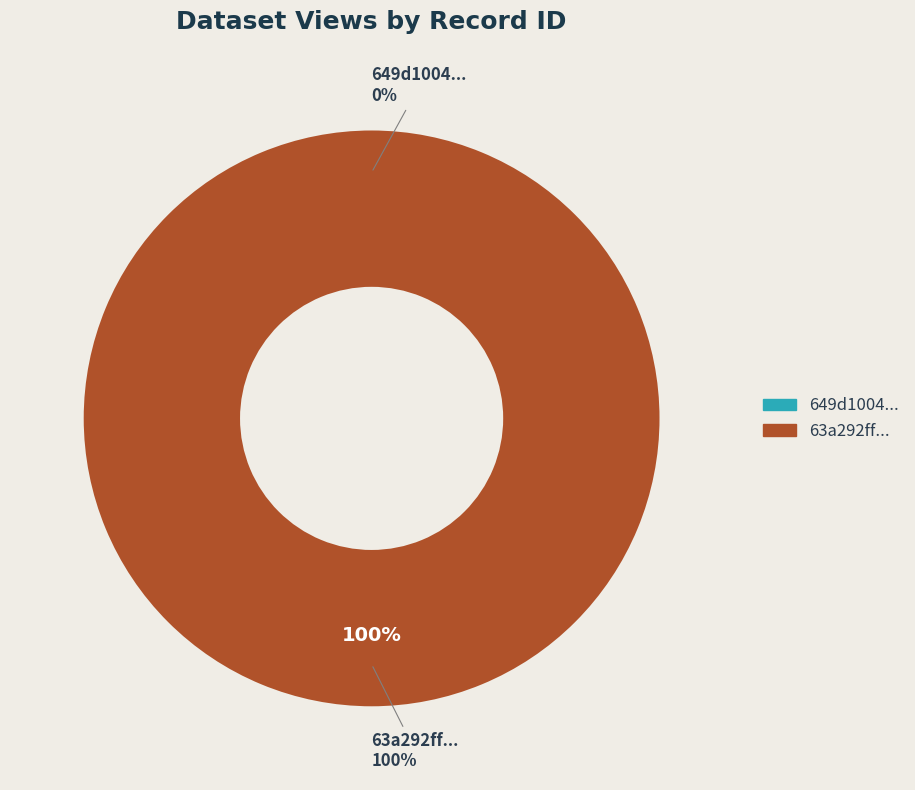

How many slices are in this pie chart?

2